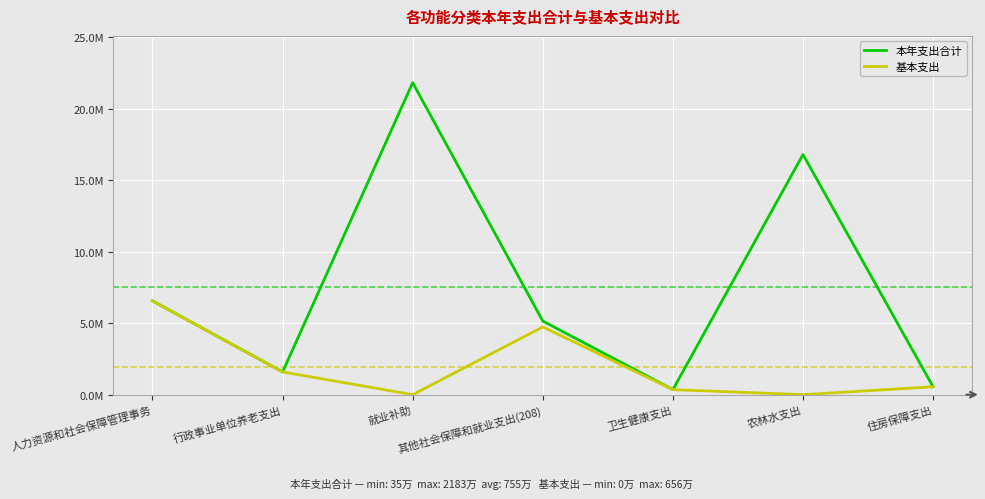

Where does the 本年支出合计 series first go above 5150344?

人力资源和社会保障管理事务